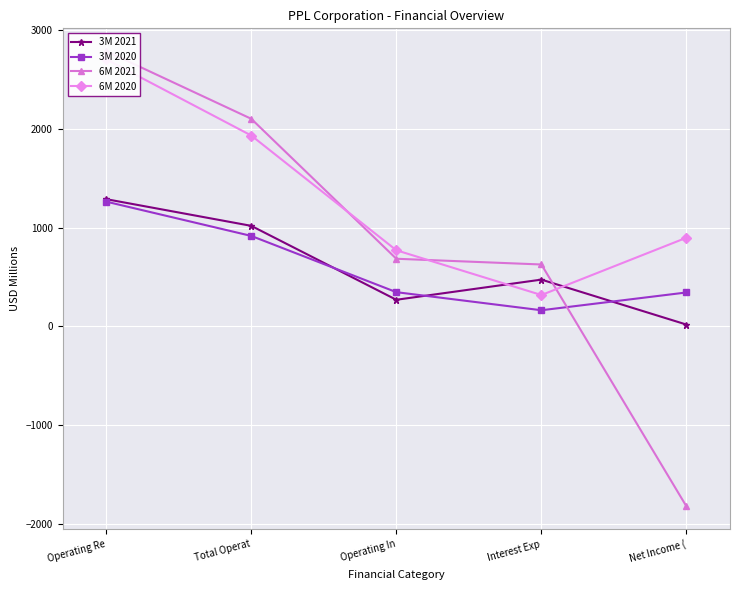

Is the value of 6M 2020 at Operating In greater than the value of 6M 2021 at Total Operat?

No